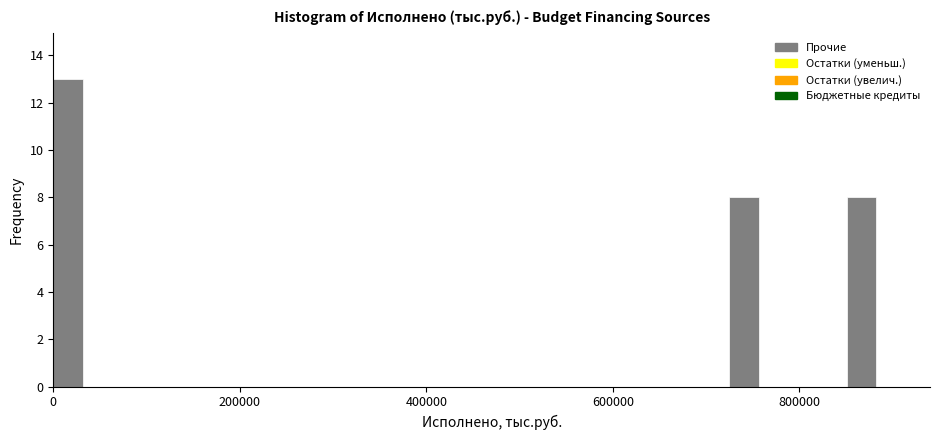

Around what value on the x-axis is the tallest bar? Give the approximate position of its centre, as read against the axis.

20000